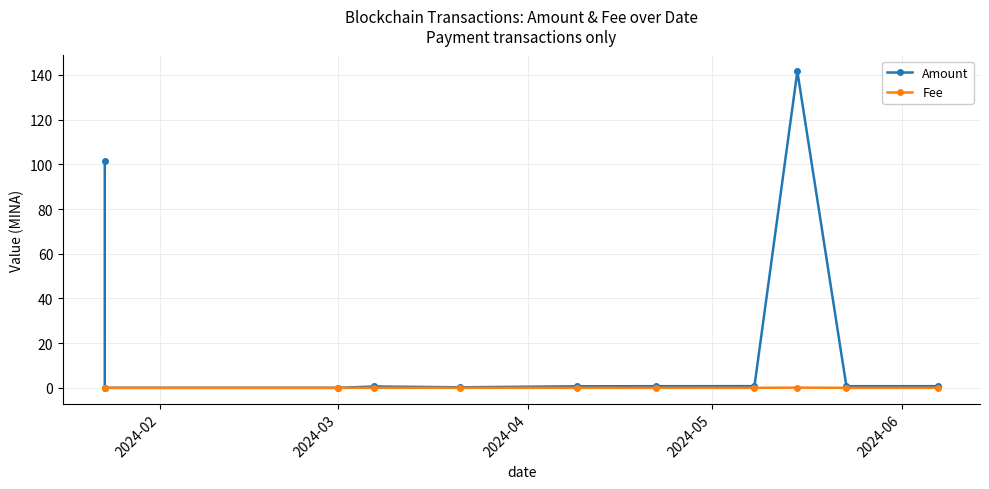

Where is Amount nearest to the value 70?

2024-02